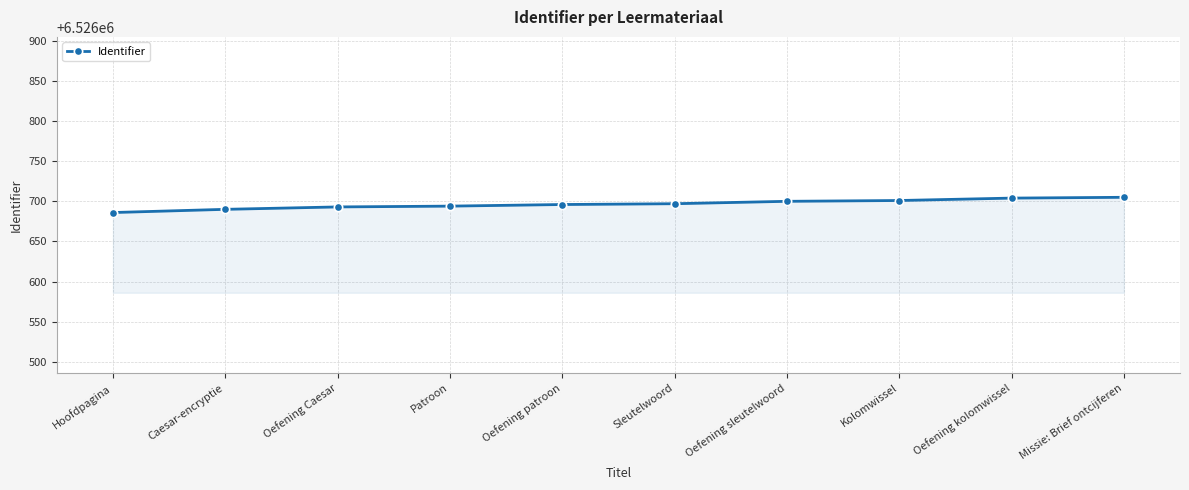

How many data points are less than 6526697?

5